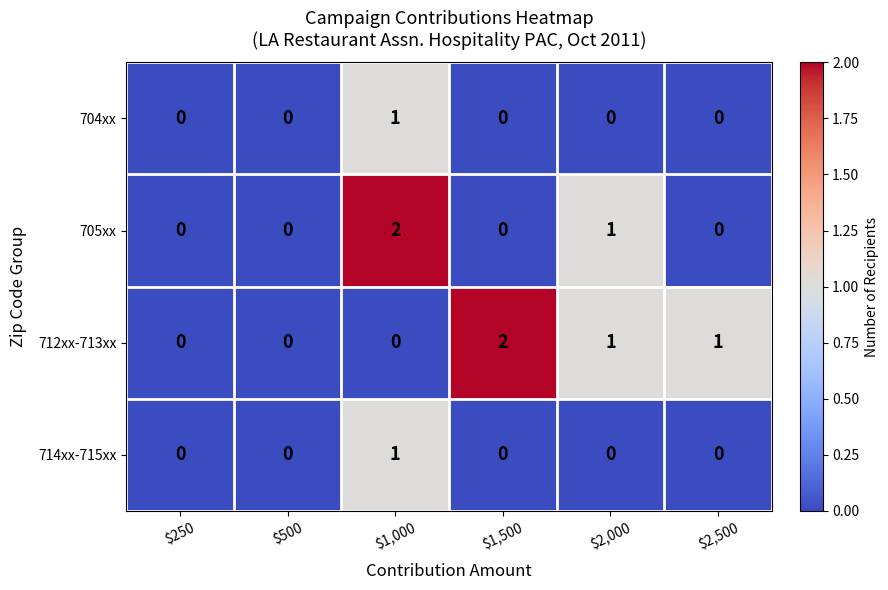

Between $500 and $2,500, which series saw the biggest shift?

712xx-713xx